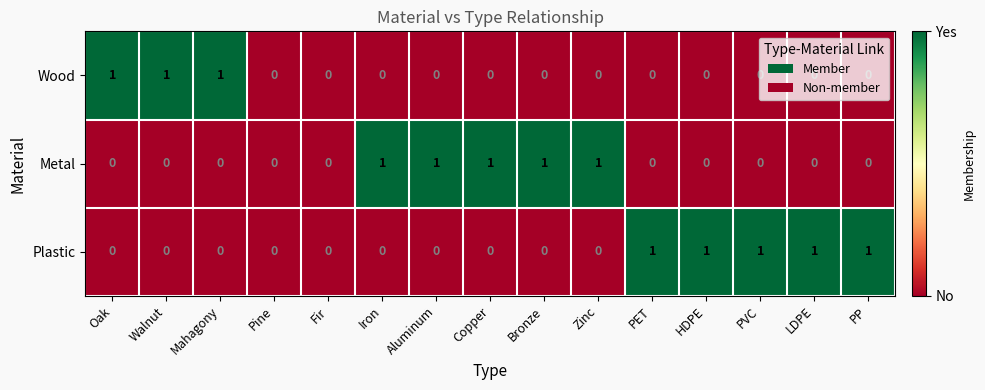

True or false: Metal has a value of 0 at HDPE.

True